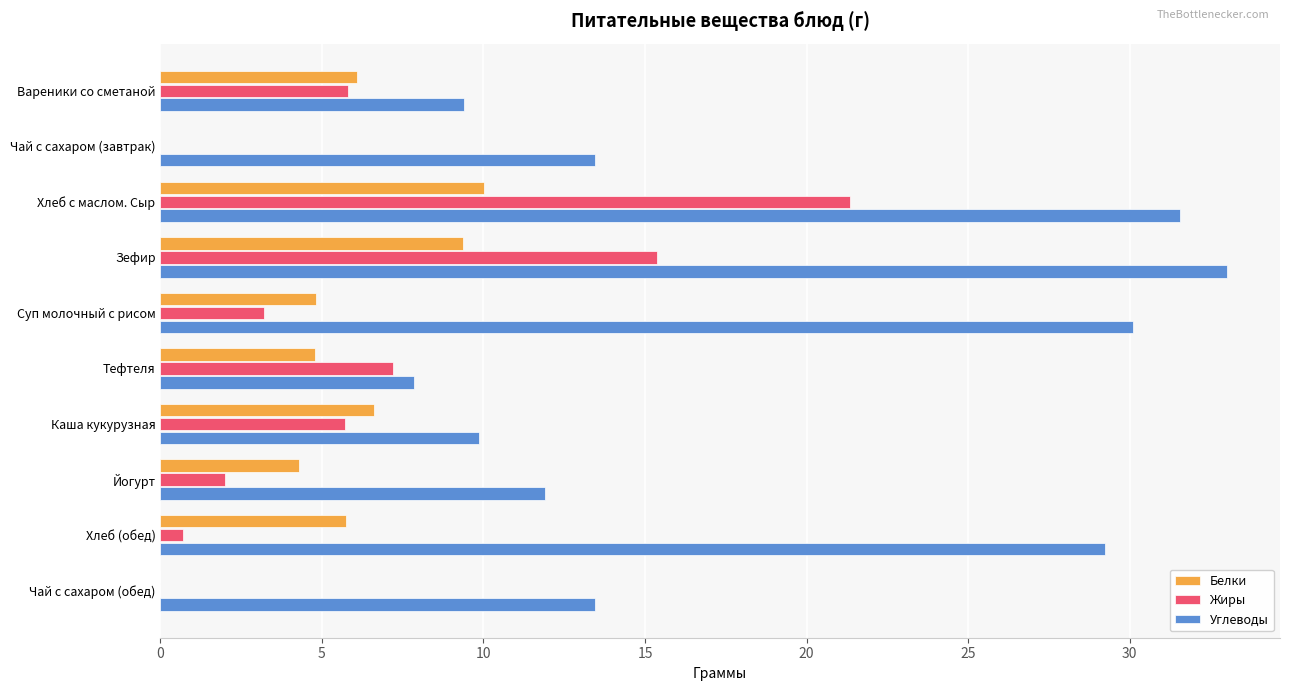

What is the sum of all Белки values?

51.8